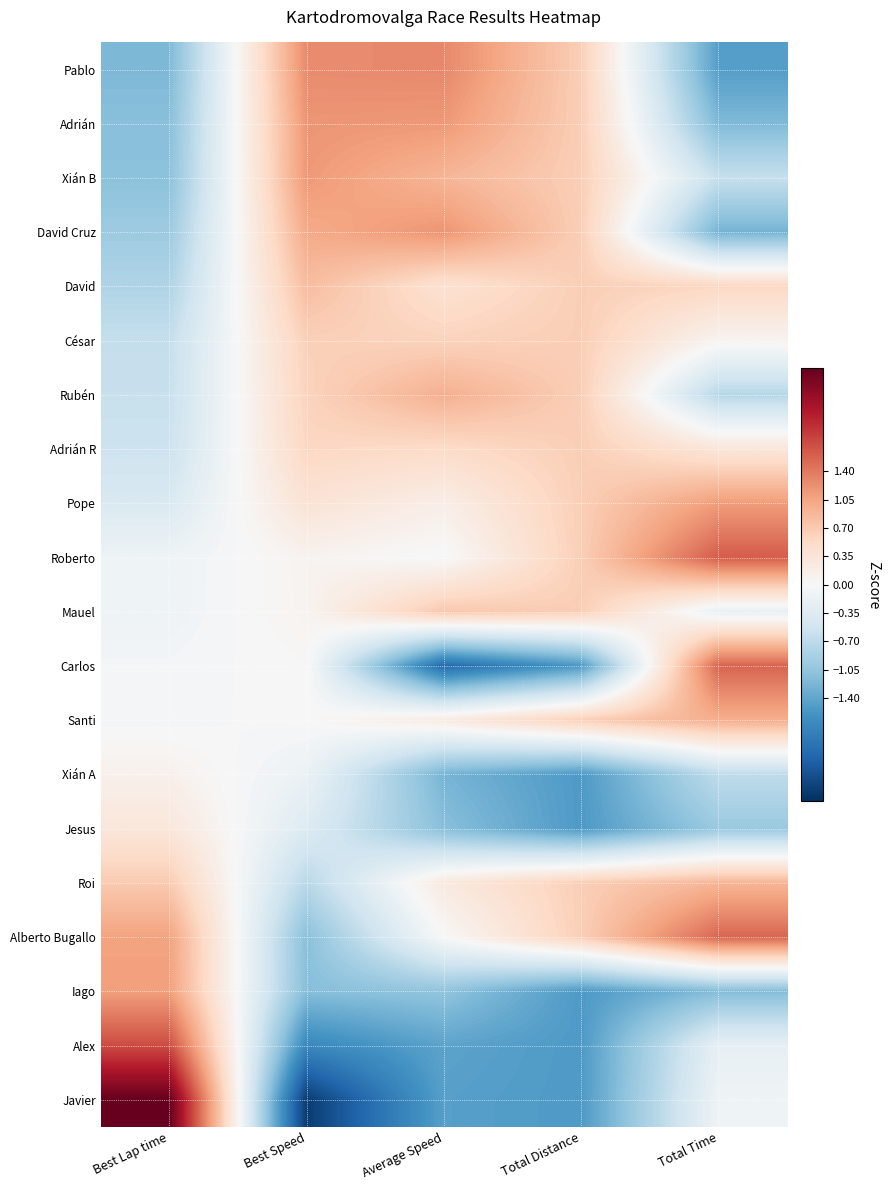

At Best Lap time, list the series in order from smallest to largest.

Pablo, Adrián, Xián B, David Cruz, David, César, Rubén, Adrián R, Pope, Roberto, Mauel, Carlos, Santi, Xián A, Jesus, Roi, Alberto Bugallo, Iago, Alex, Javier